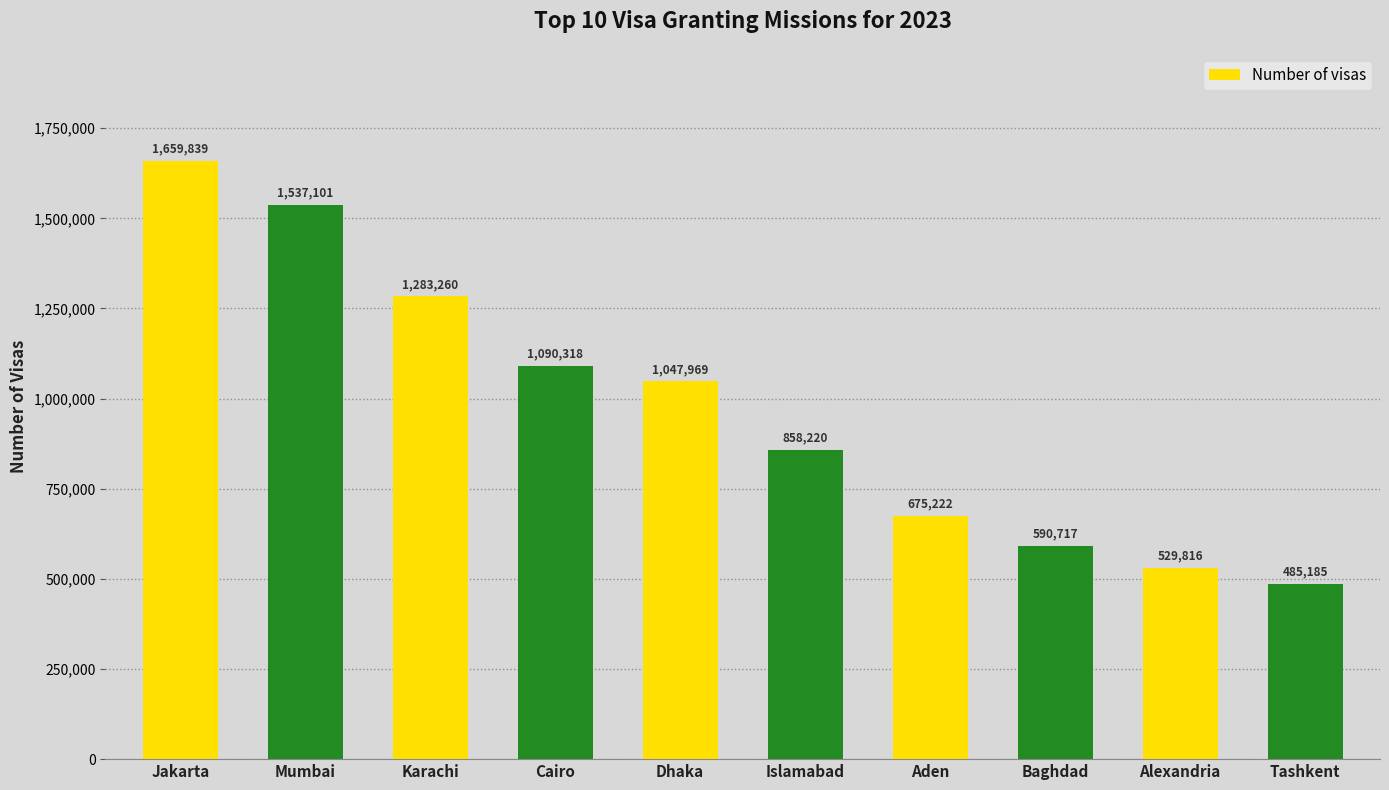

What is the average value?

975765